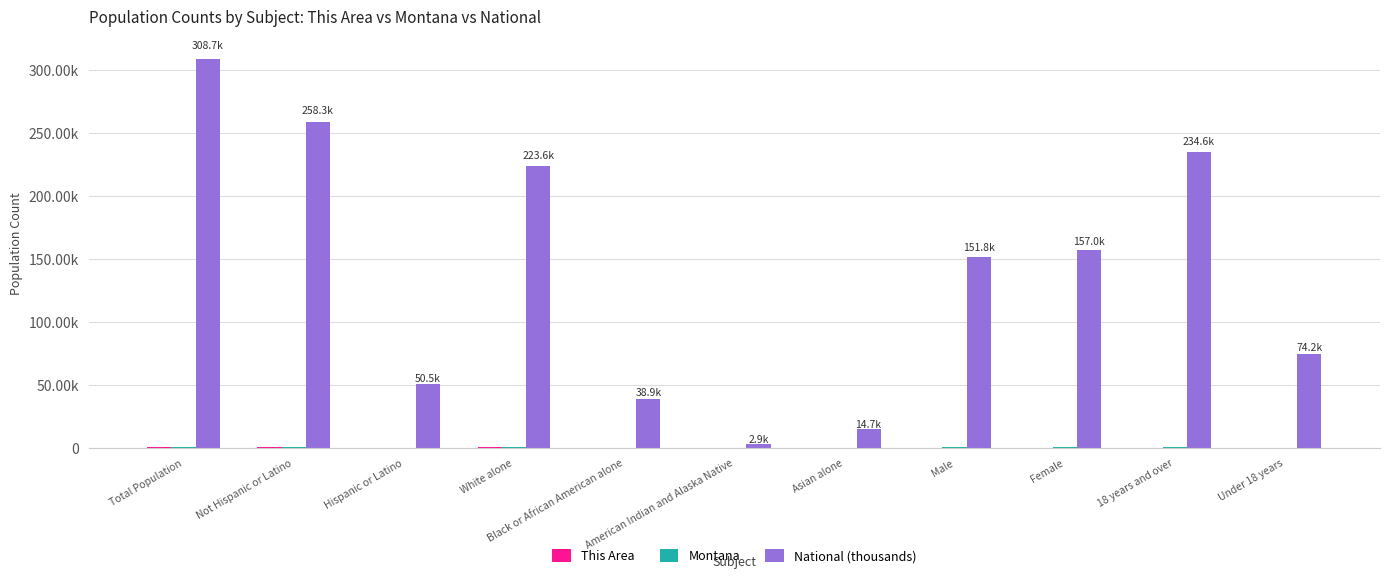

Is the value of Montana at Asian alone greater than the value of This Area at Not Hispanic or Latino?

No